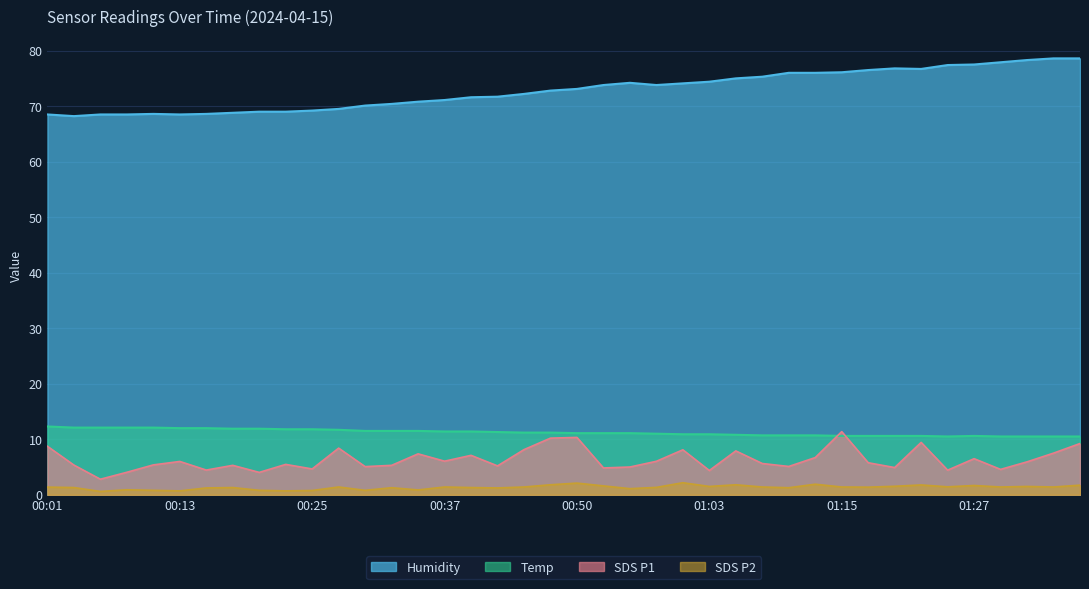

Which category has the highest value across all series?

01:35